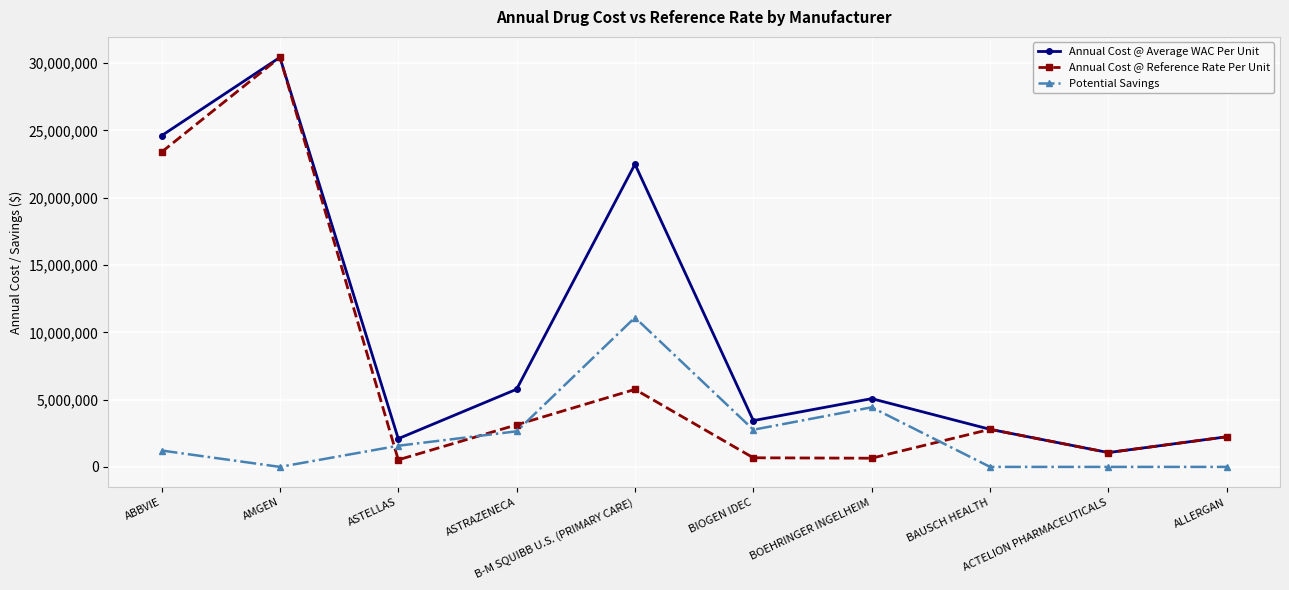

What is the value of the Potential Savings point at the 6th from the left?

2761679